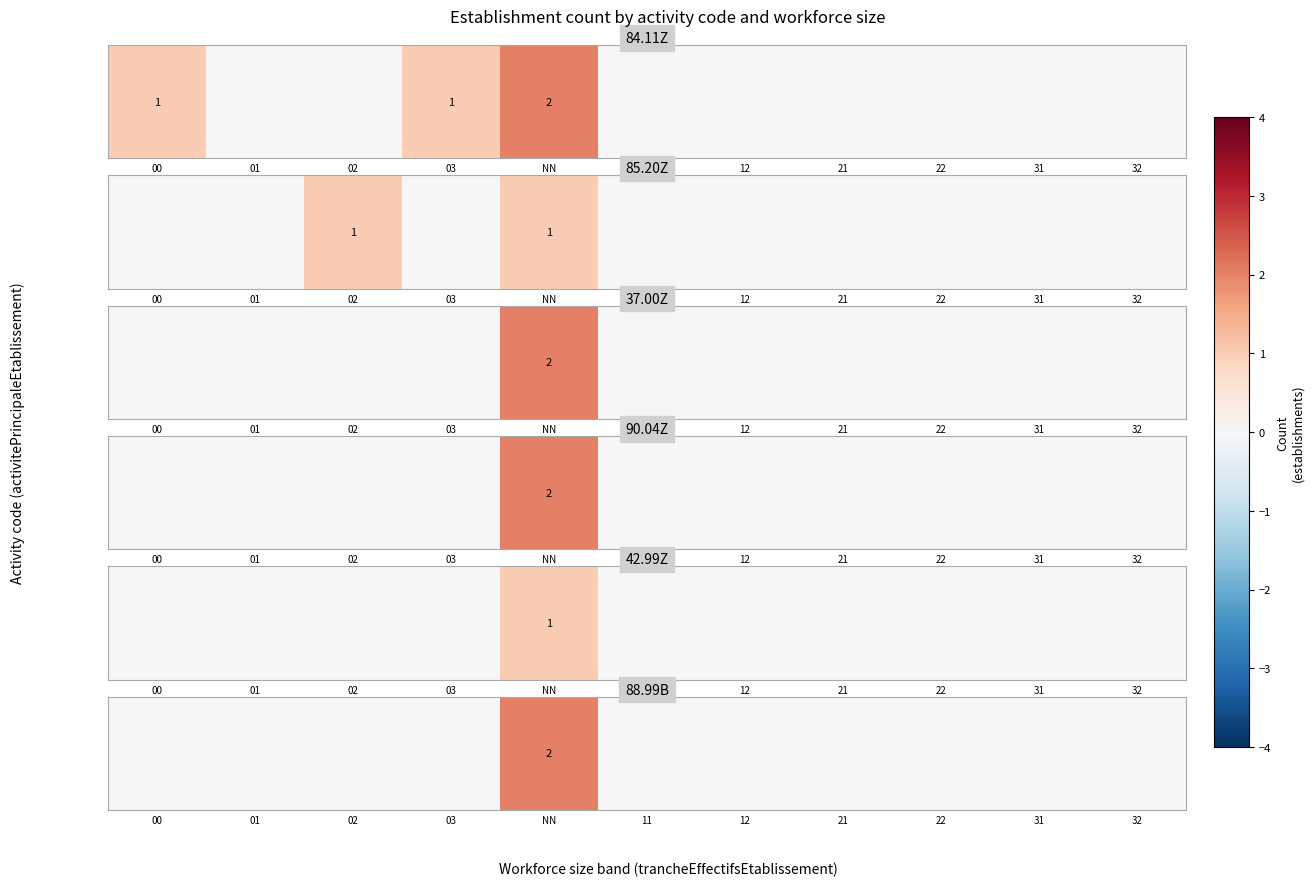

At which category does the chart reach its peak across all series?

NN